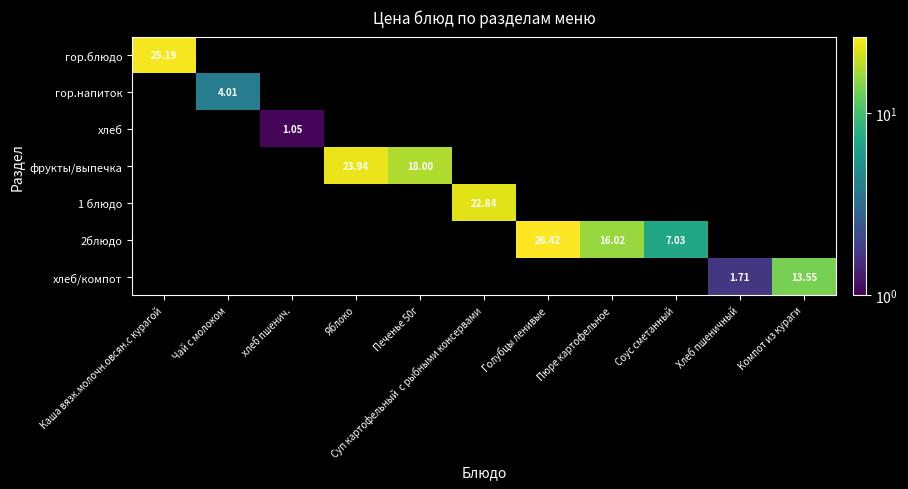

At which label does 1 блюдо first exceed 22?

Суп картофельный с рыбными консервами